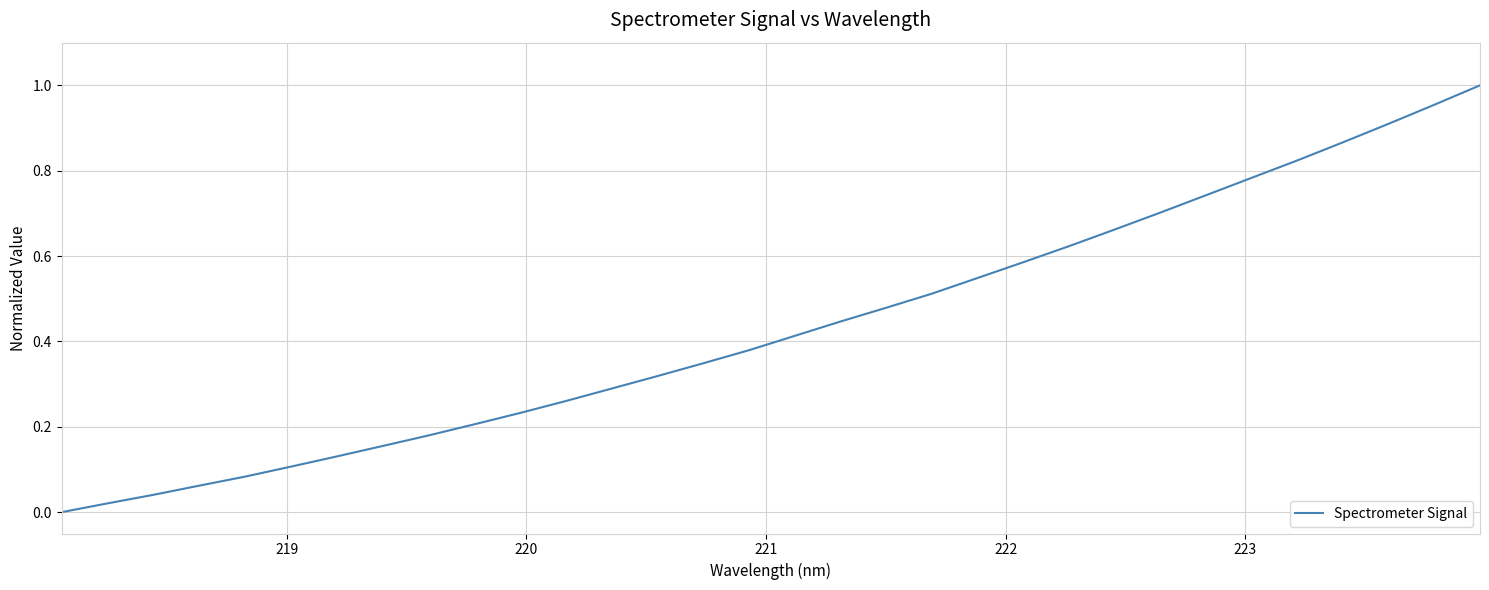

Does the chart display data point markers on the line(s)?

No